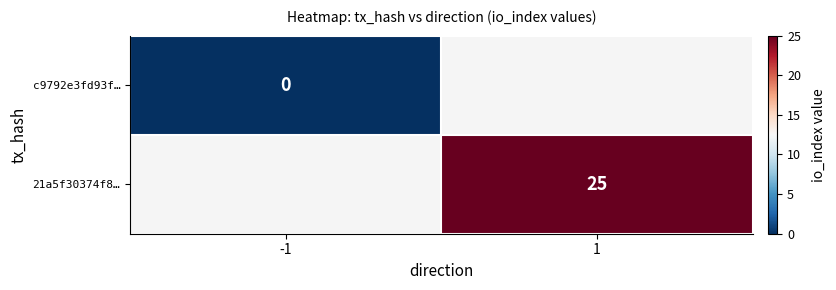

Is it true that 21a5f30374f8… equals 36 at 1?

False